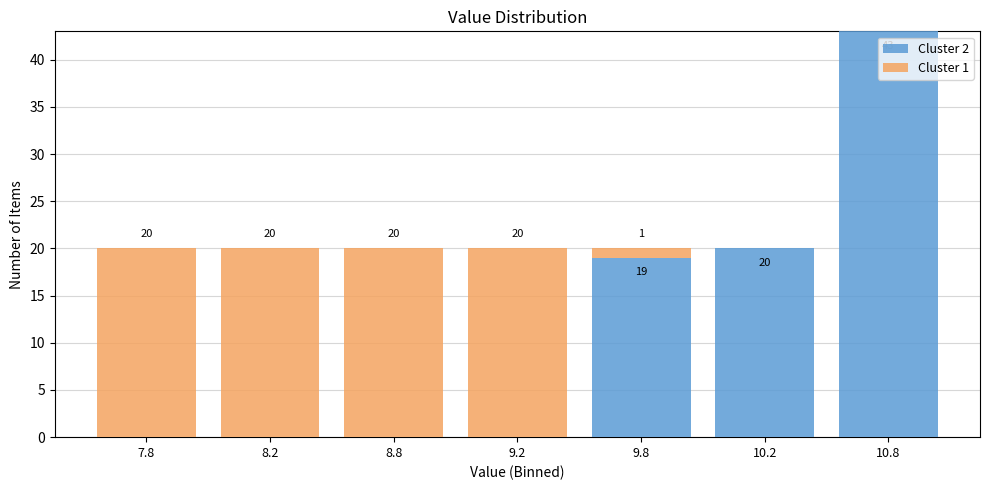

Reading right to left, transcribe the values for Cluster 2.

10.8=43	10.2=20	9.8=19	9.2=0	8.8=0	8.2=0	7.8=0